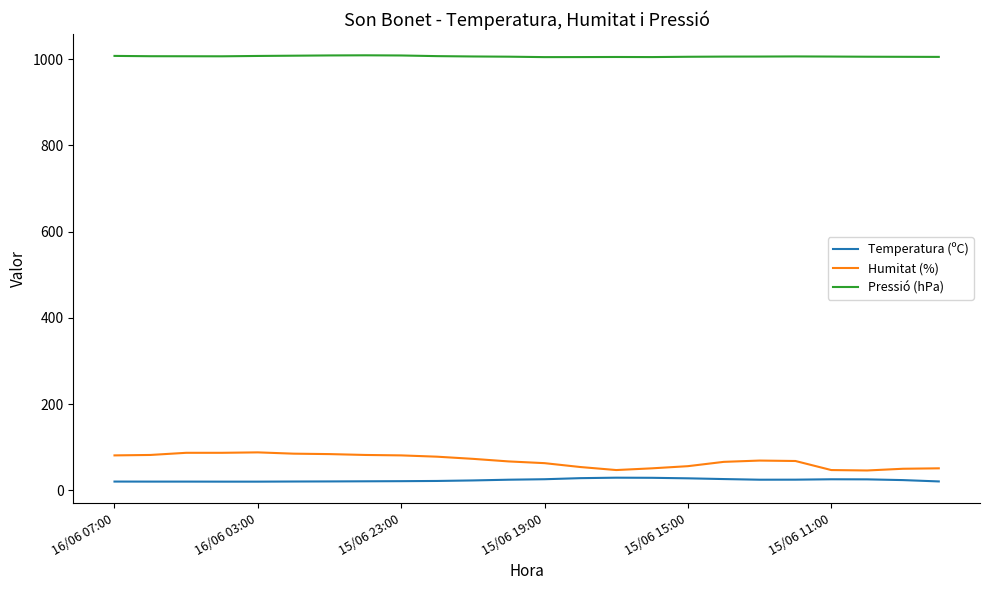

True or false: Temperatura (ºC) and Pressió (hPa) cross at least once.

False